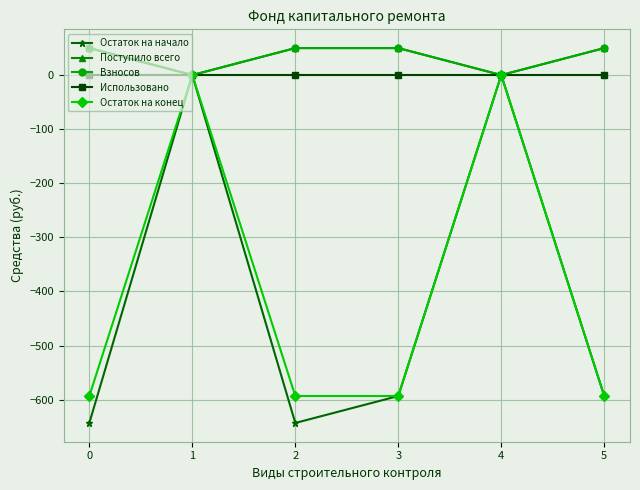

Is it true that Использовано equals 0.0 at 2?

True